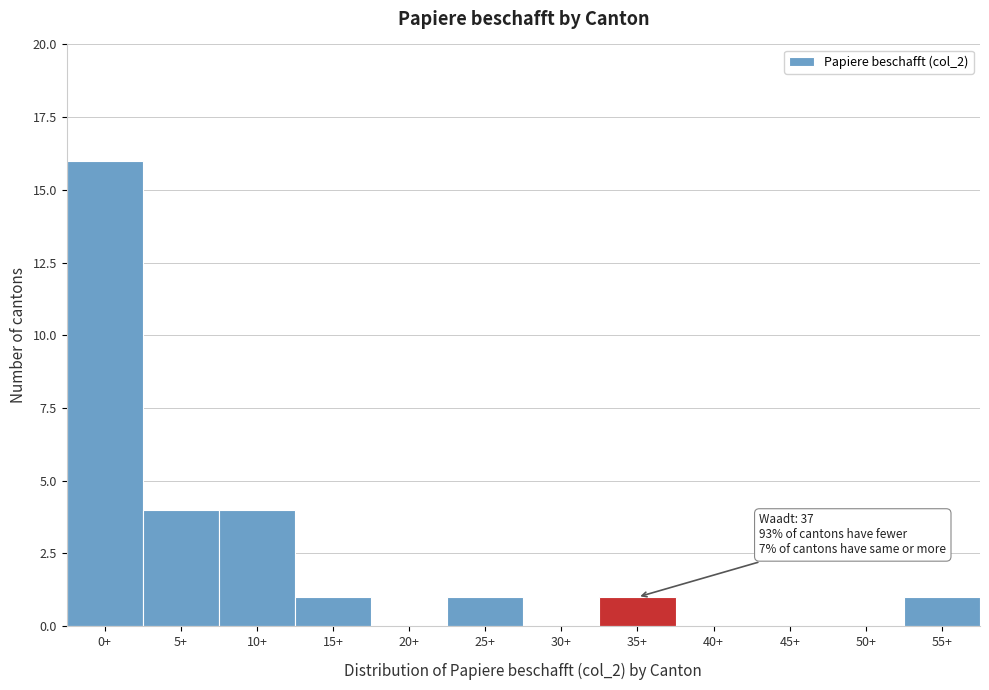

Reading left to right, list all the values displayed in this chart.

0+=16	5+=4	10+=4	15+=1	20+=0	25+=1	30+=0	35+=1	40+=0	45+=0	50+=0	55+=1